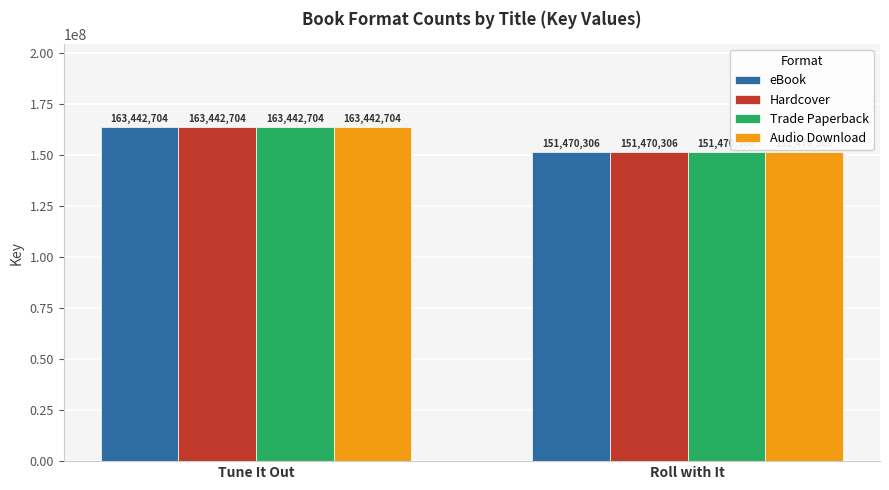

Reading left to right, what are all the values shown in this chart?

eBook: Tune It Out=163442704	Roll with It=151470306
Hardcover: Tune It Out=163442704	Roll with It=151470306
Trade Paperback: Tune It Out=163442704	Roll with It=151470306
Audio Download: Tune It Out=163442704	Roll with It=151470306